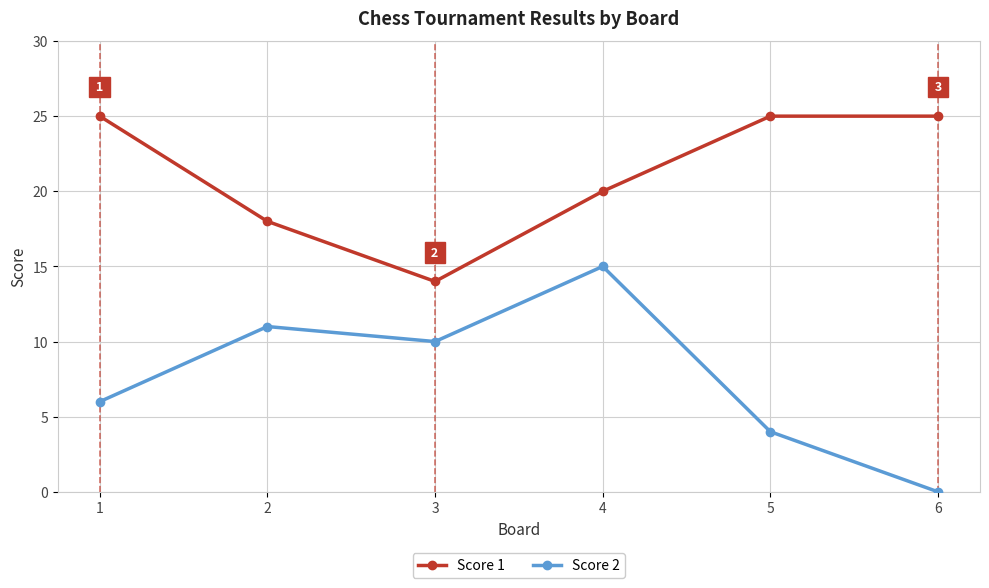

List the series in order of their peak value, lowest first.

Score 2, Score 1